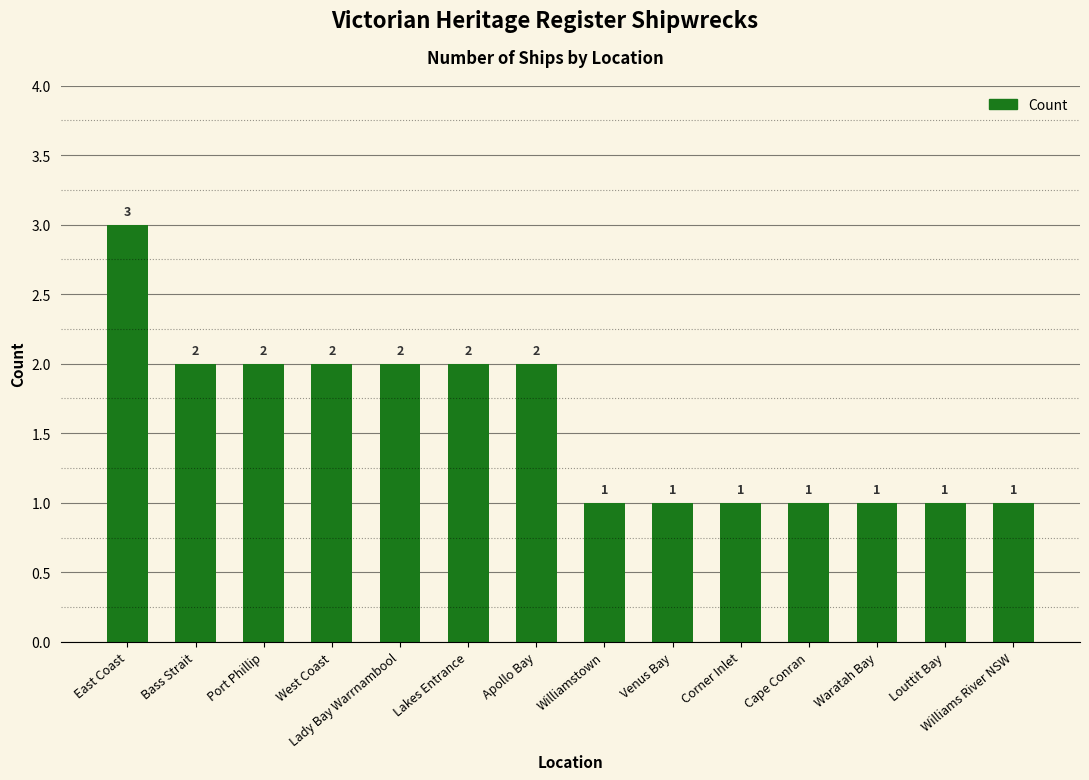

What is the label of the 4th bar from the left?

West Coast